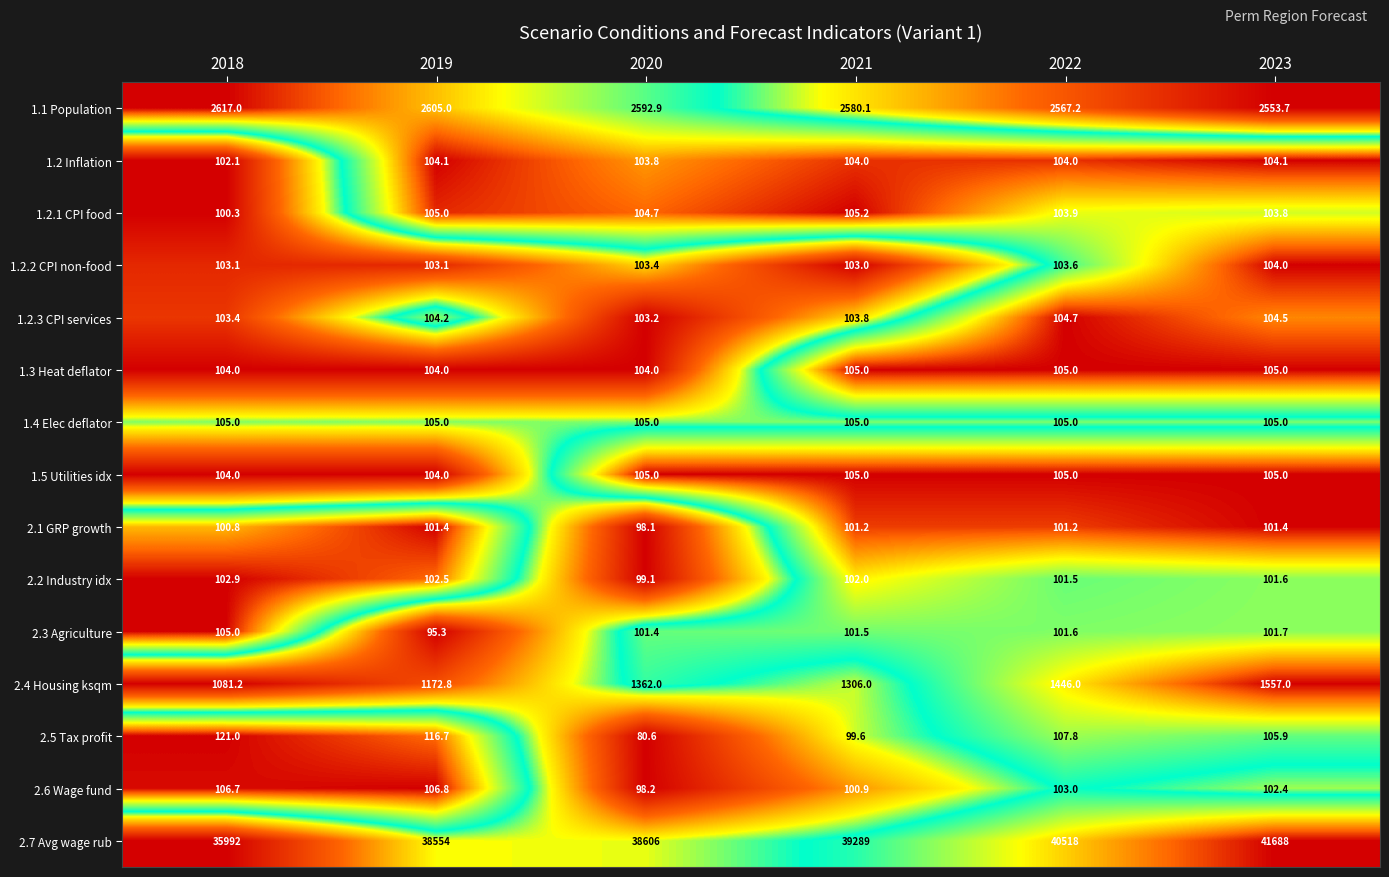

What value does the 1.2 Inflation series have at 2023?

104.1